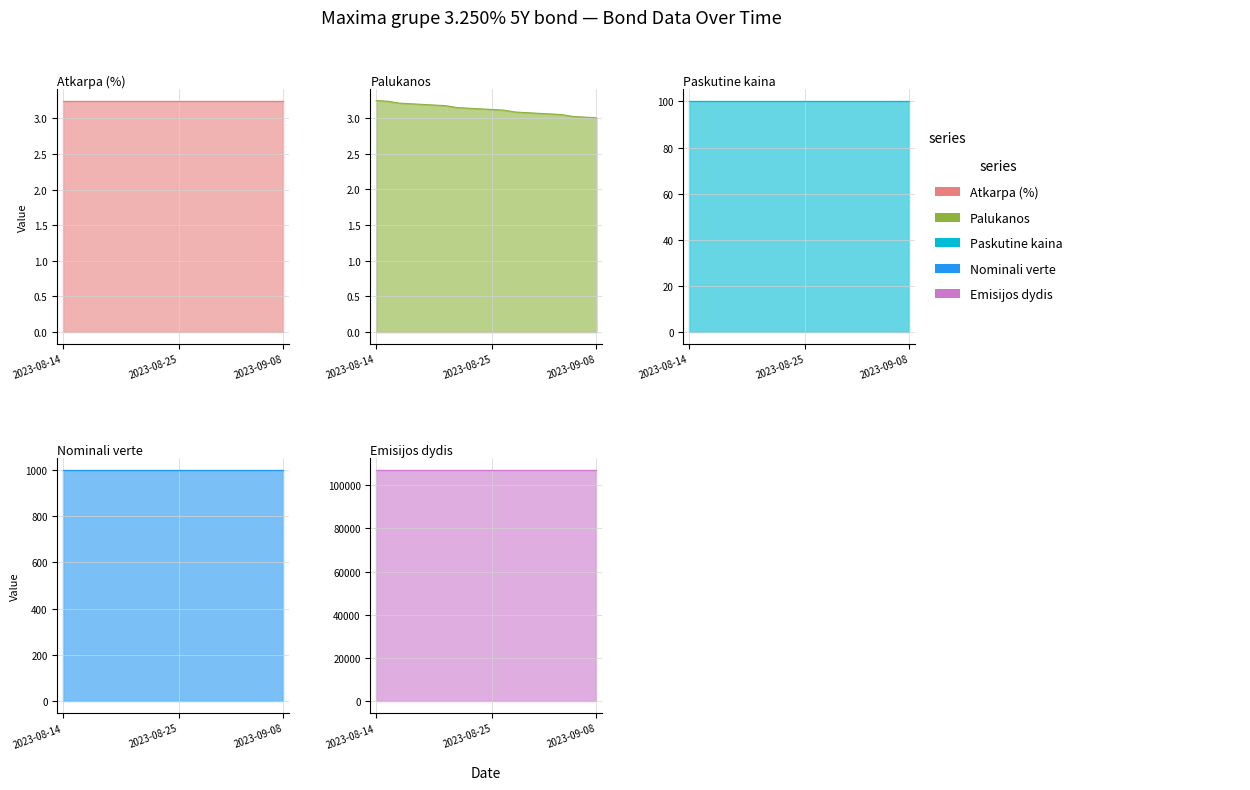

List the labels in order of Emisijos dydis value, smallest first.

2023-09-08, 2023-09-07, 2023-09-06, 2023-09-05, 2023-09-04, 2023-09-01, 2023-08-31, 2023-08-30, 2023-08-29, 2023-08-28, 2023-08-25, 2023-08-24, 2023-08-23, 2023-08-22, 2023-08-21, 2023-08-18, 2023-08-17, 2023-08-16, 2023-08-15, 2023-08-14